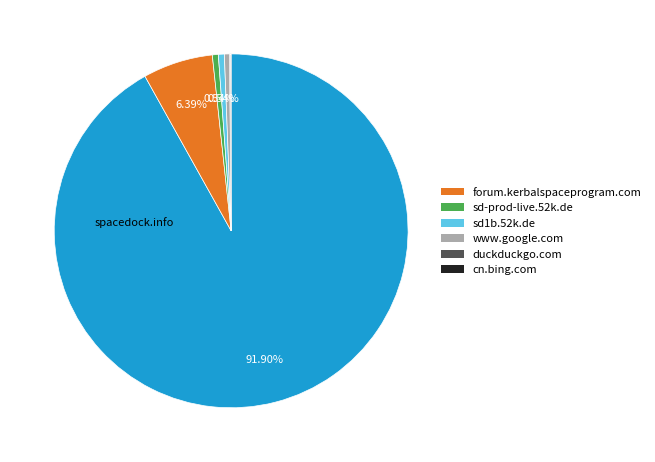

Does any single category account for the majority?

Yes